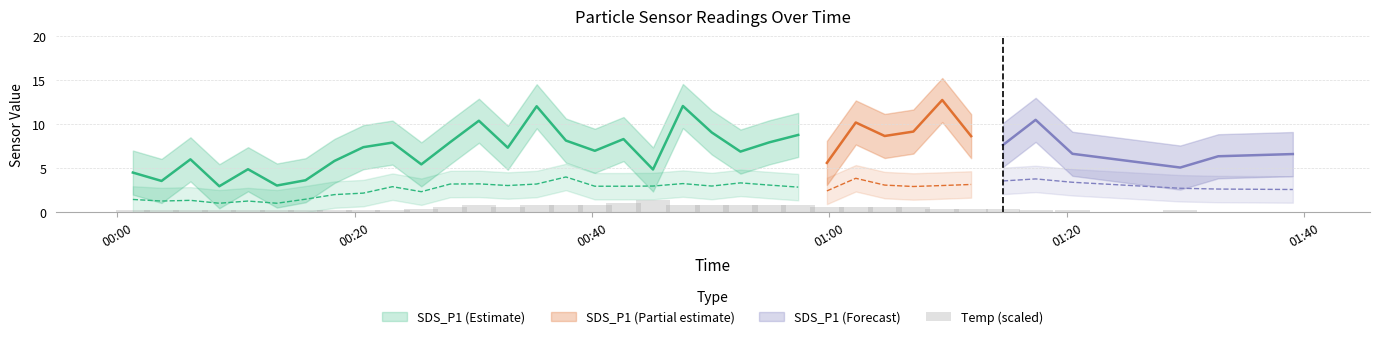

What is the label of the 34th bar from the right?

00:40